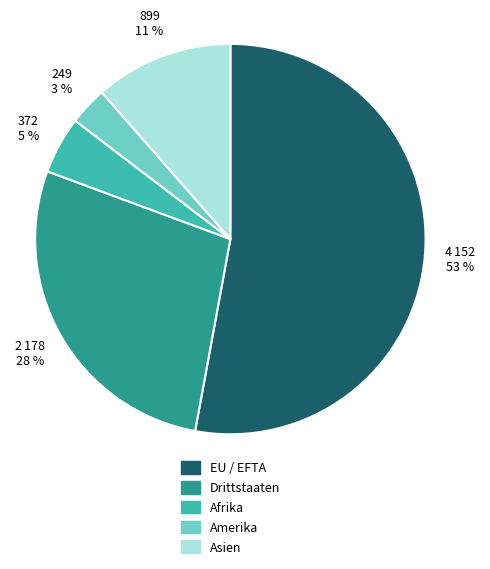

To the nearest percent, what is the average slice percentage?

20%